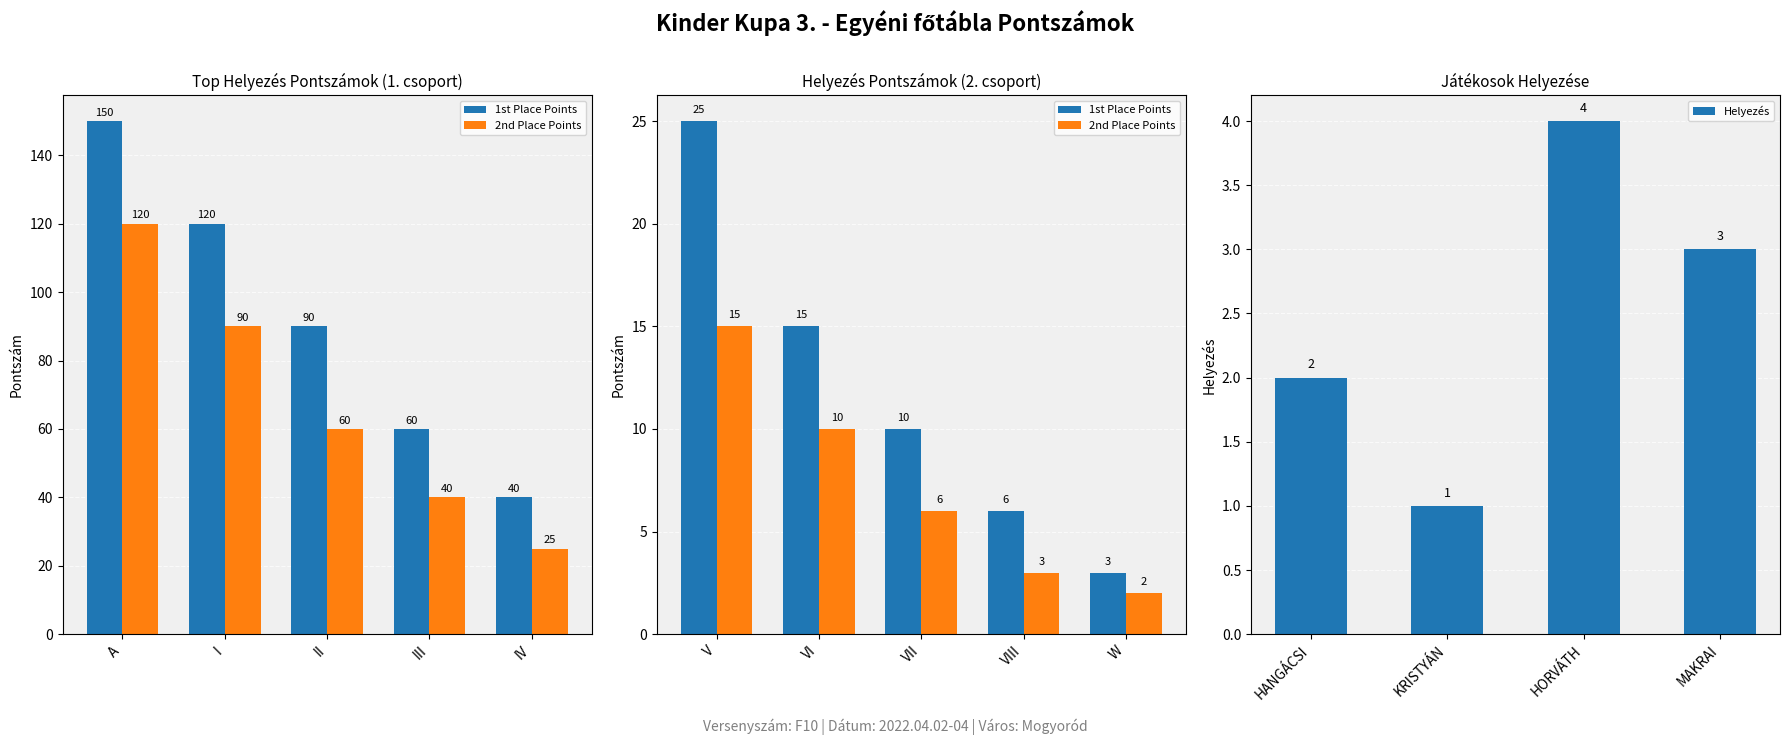

Read the Helyezés value at HORVÁTH.

4